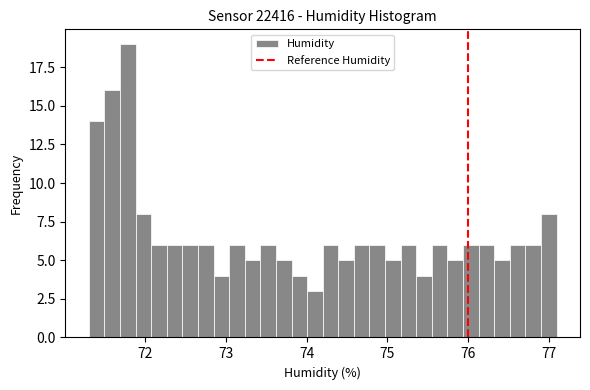

Read against the x-axis, roughly where is the centre of the tallest bar?

71.8